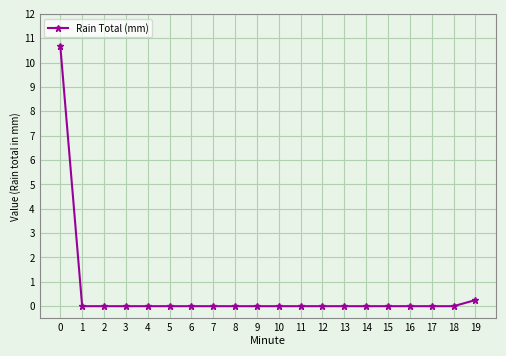

The chart shows a value of 0.0 at 11. True or false?

True